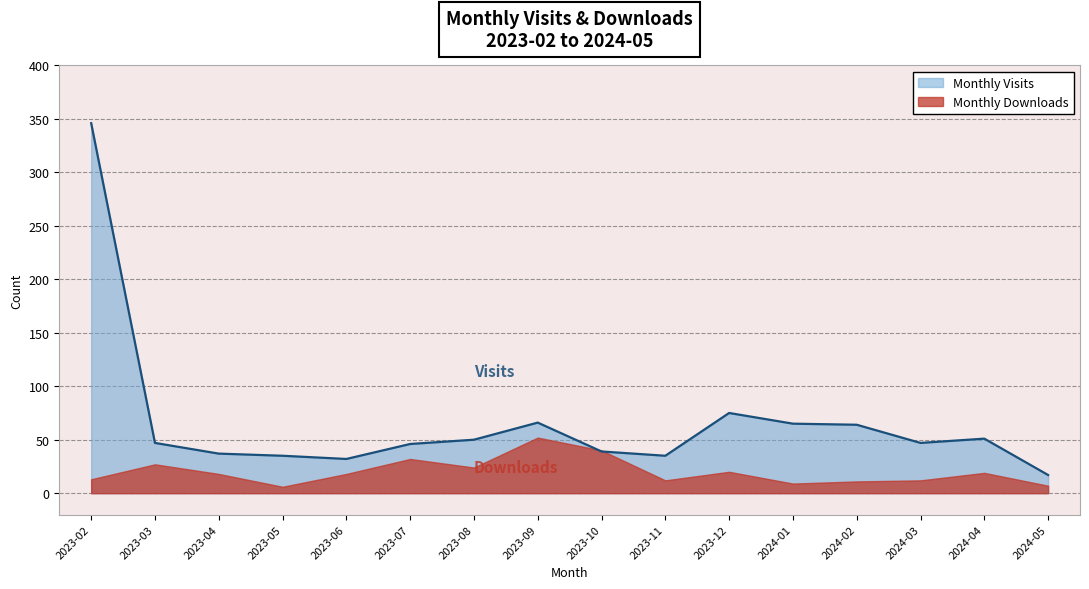

What is the difference between the values at 2024-01 and 2023-03?

18